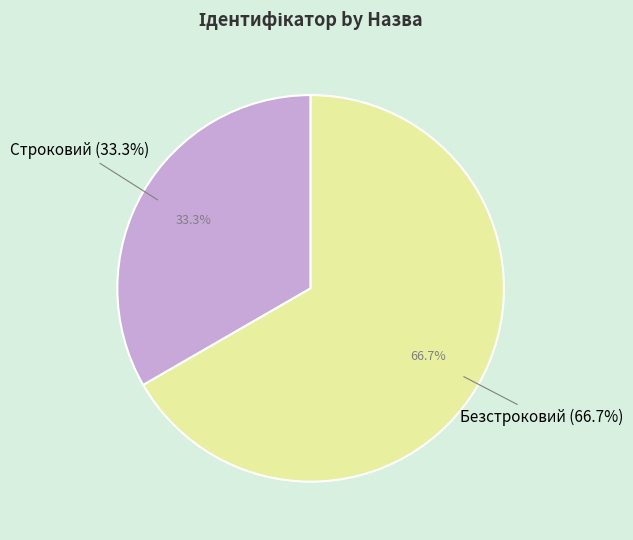

Count the number of slices in the pie.

2